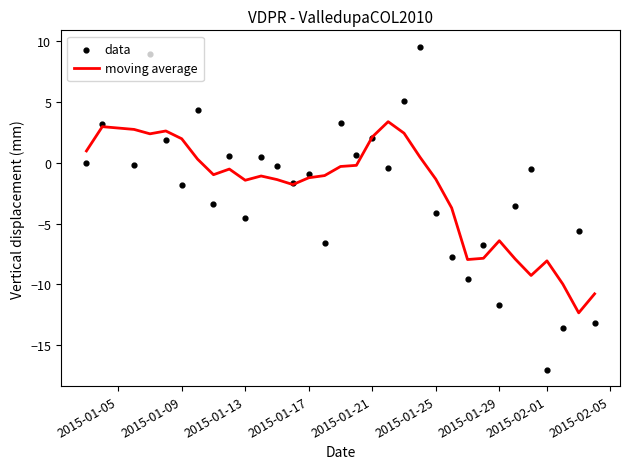

What are all the series names shown in the legend?

moving average, data